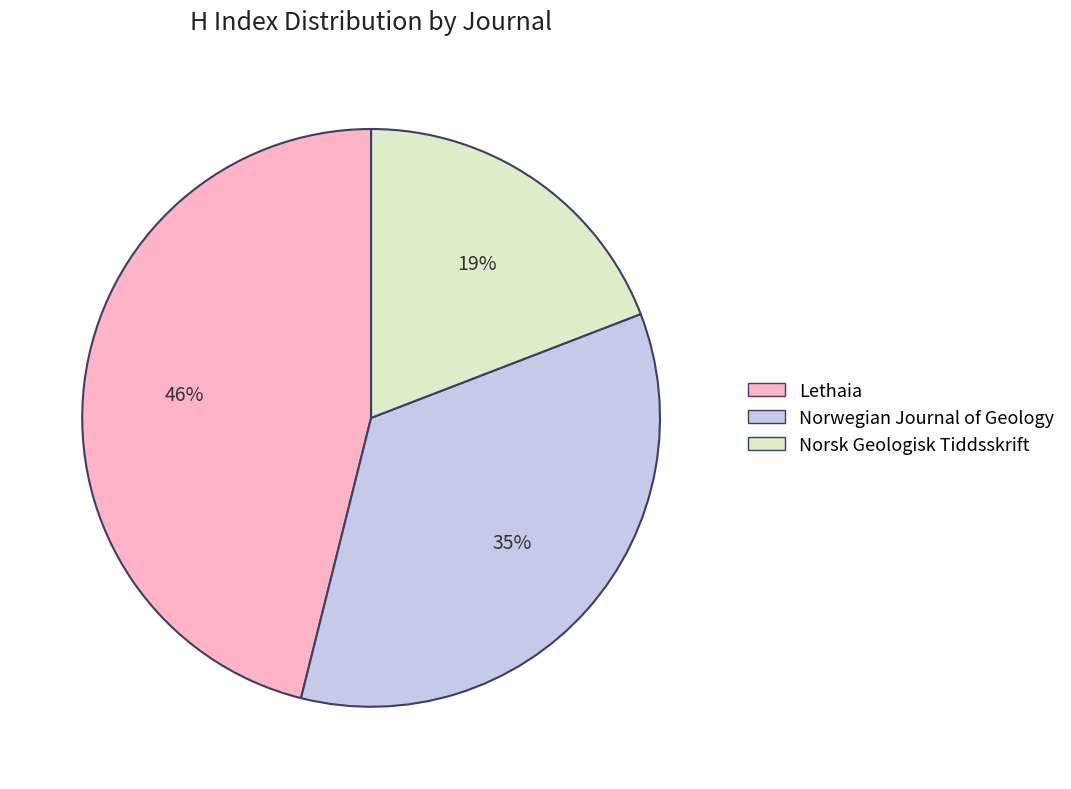

Does Lethaia represent more than half of the total?

No